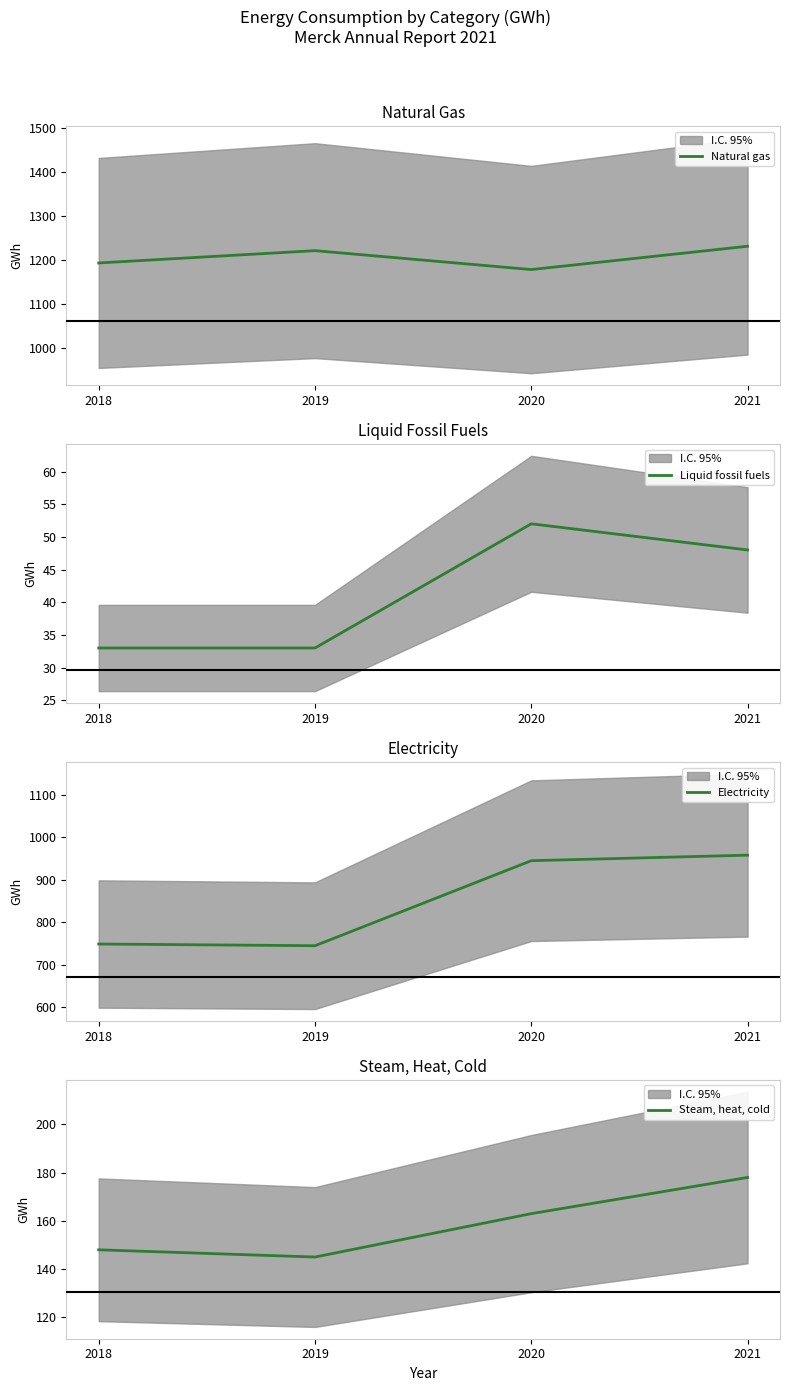

Rank the series by their maximum value, from highest to lowest.

Natural gas, Electricity, Steam, heat, cold, Liquid fossil fuels